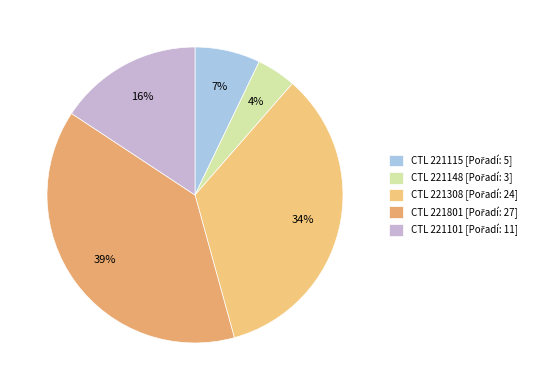

Count the number of slices in the pie.

5